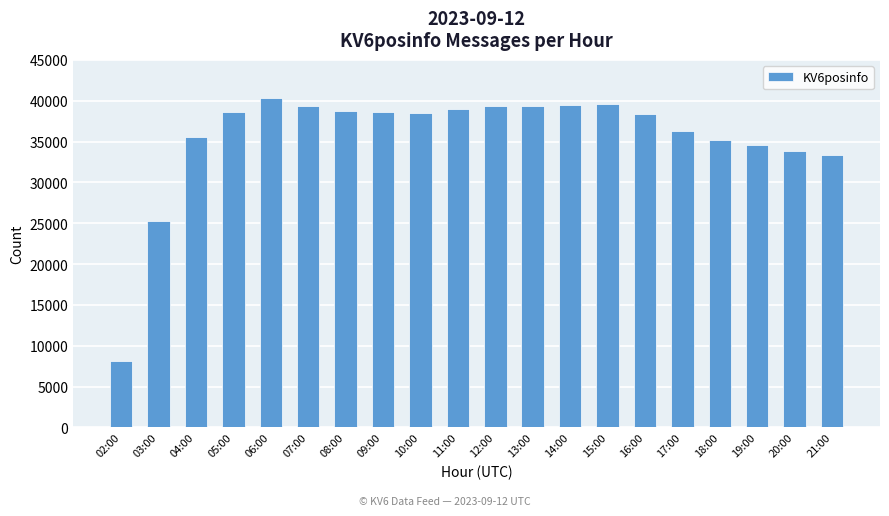

At which category does the chart reach its minimum across all series?

02:00